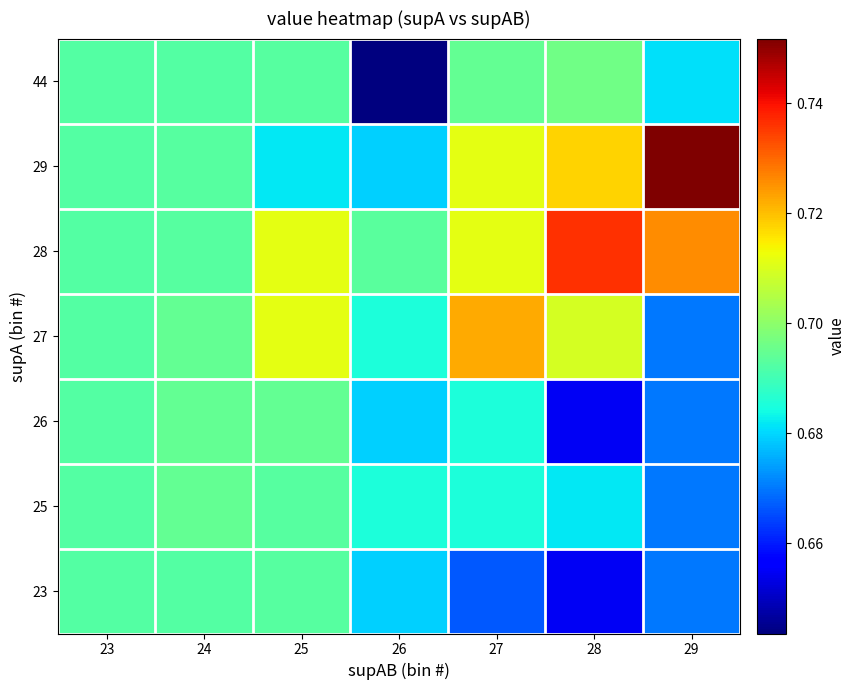

Between 24 and 29, which is larger?

24